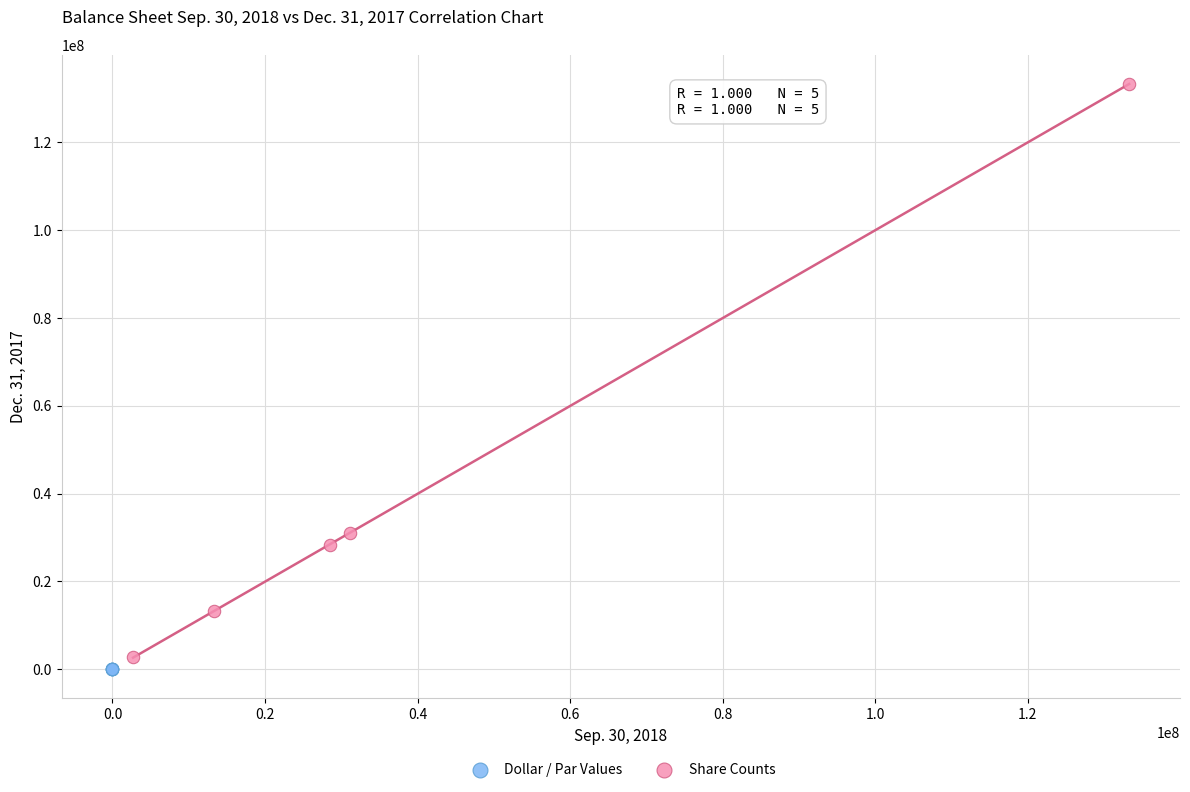

What are all the series names shown in the legend?

Dollar / Par Values, Share Counts